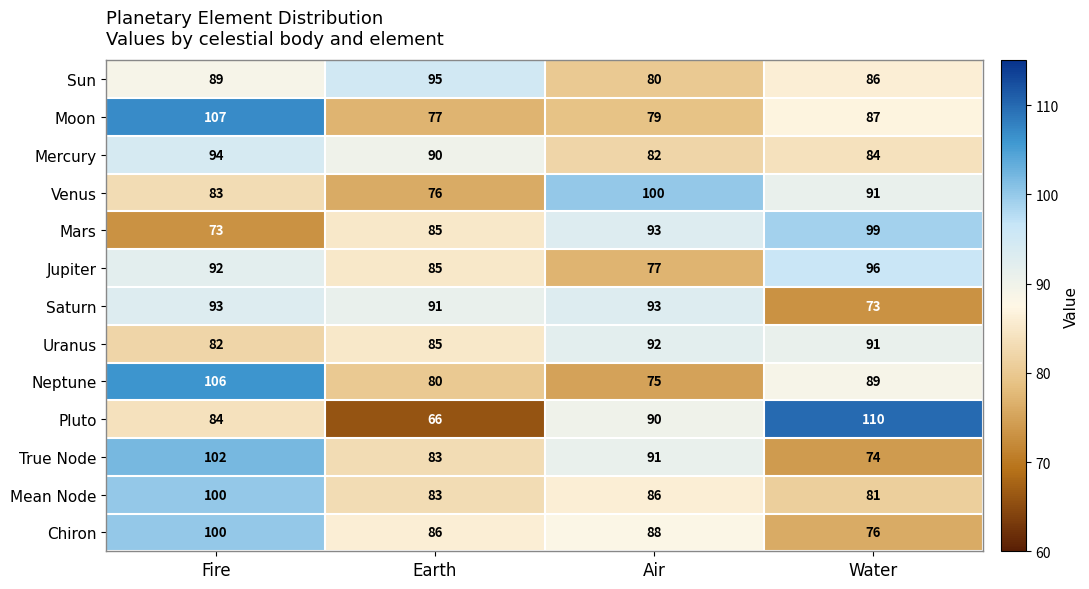

What is the difference between the maximum and minimum values in the Mercury series?

12